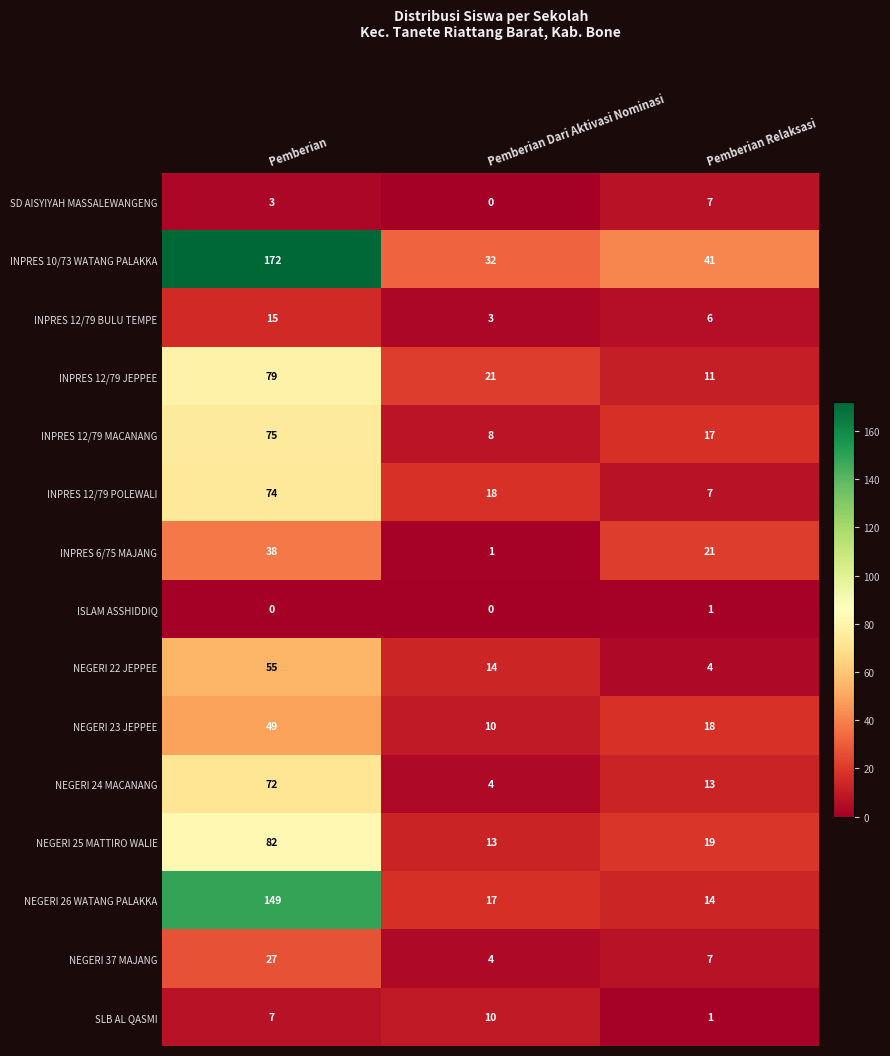

Which series has the widest spread of values?

INPRES 10/73 WATANG PALAKKA